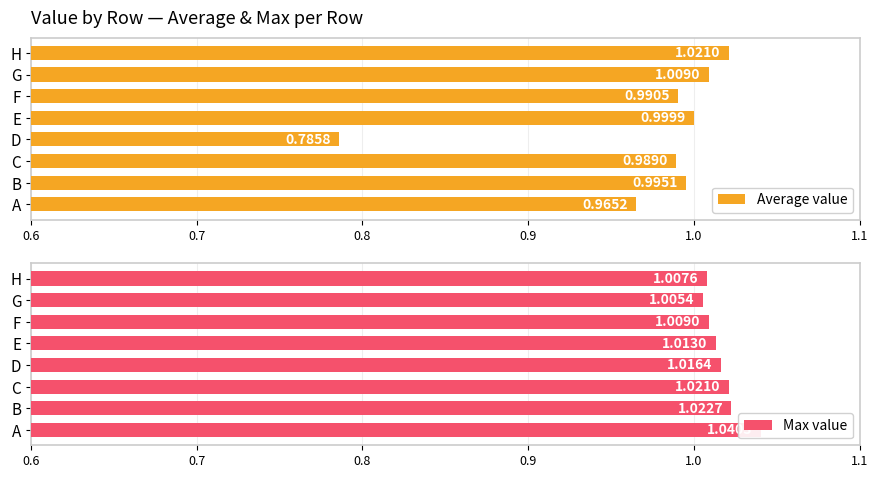

At which label does Average value reach its peak?

H